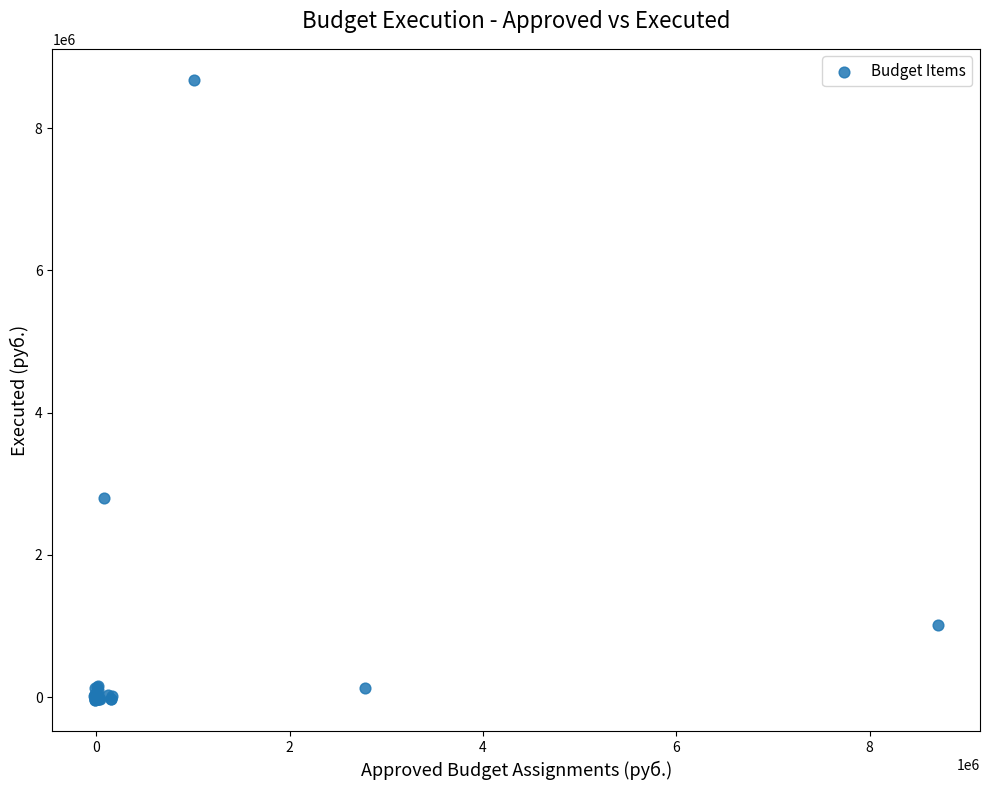

What Y value in the scatter plot is closest to 4316241?

2796375.6